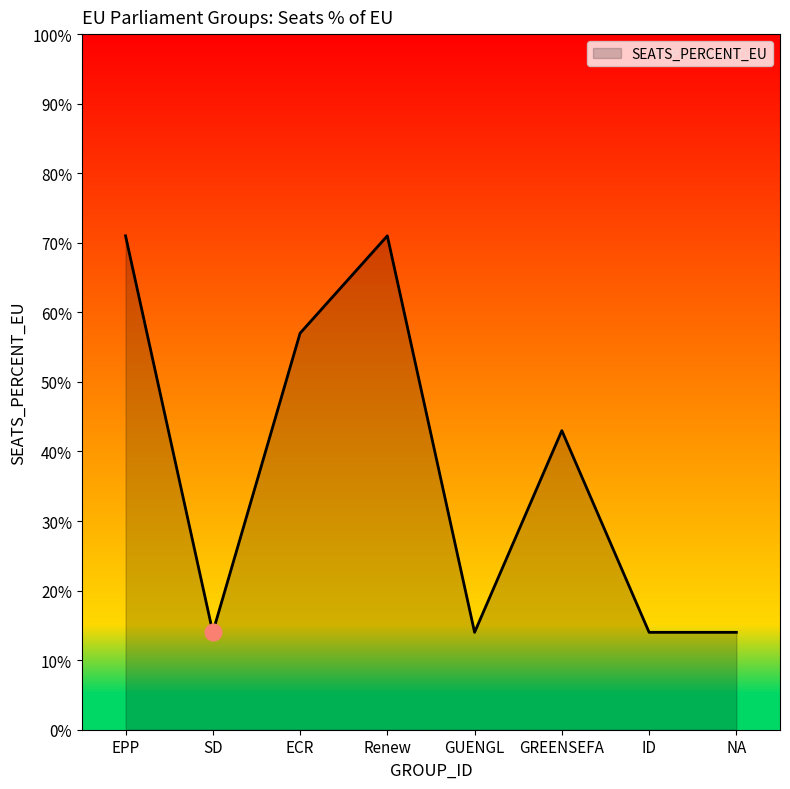

Rank the categories by value from highest to lowest.

EPP, Renew, ECR, GREENSEFA, SD, GUENGL, ID, NA